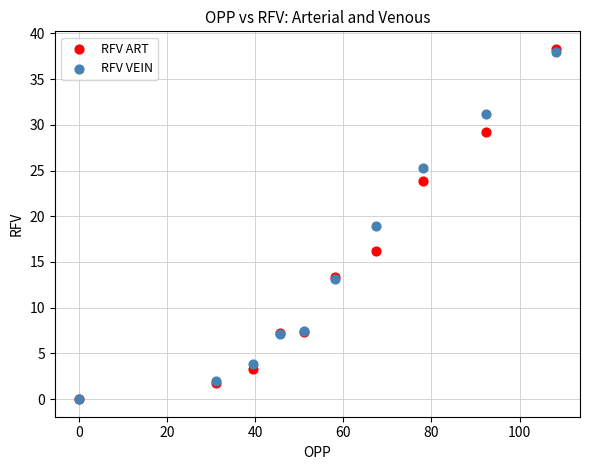

What are all the series names shown in the legend?

RFV ART, RFV VEIN